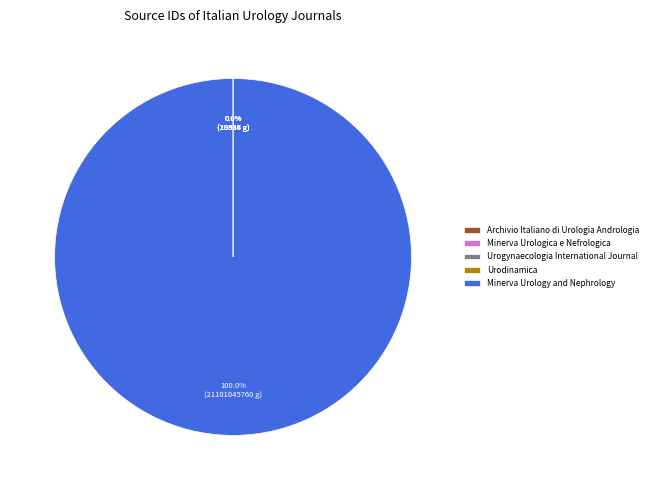

Which category accounts for the majority?

Minerva Urology and Nephrology